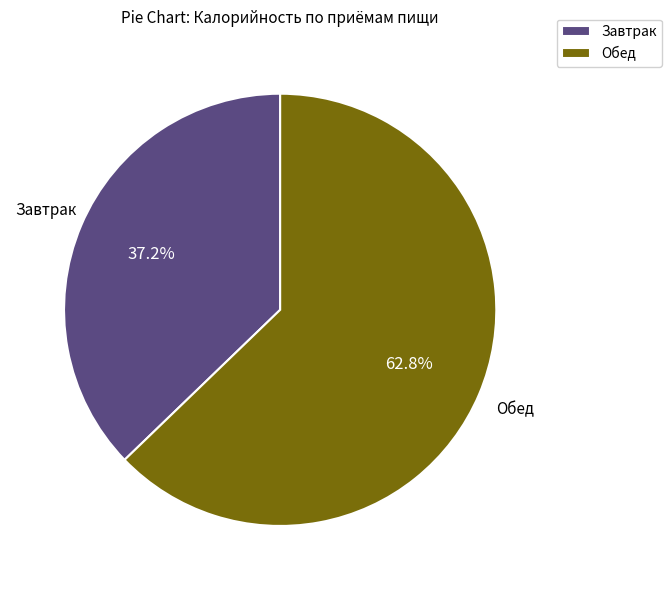

Combined, do Завтрак and Обед account for over 50%?

Yes